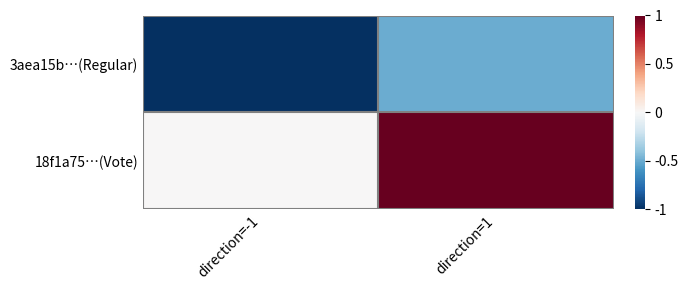

At direction=-1, list the series in order from smallest to largest.

3aea15b…(Regular), 18f1a75…(Vote)